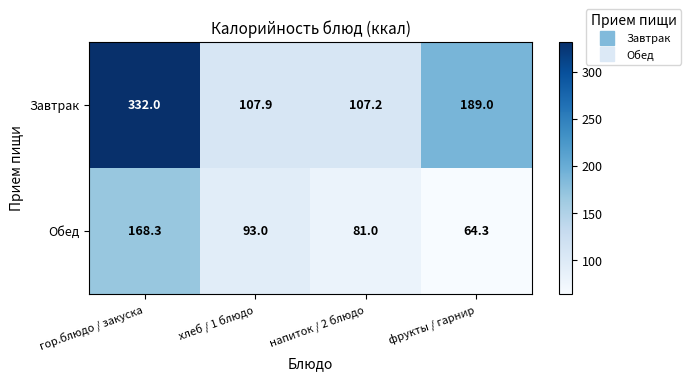

What is the smallest value displayed?

64.3